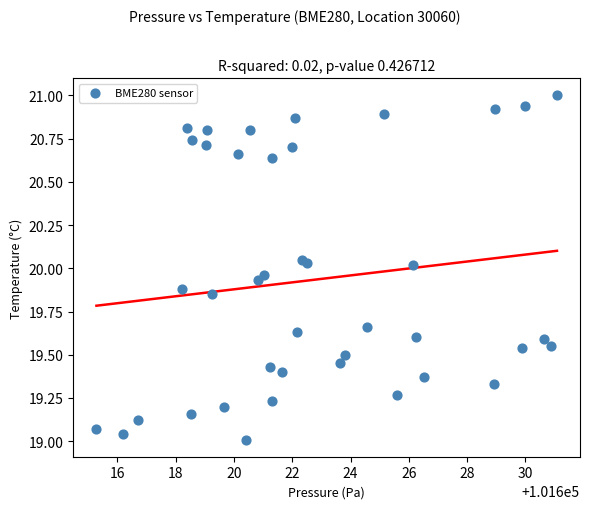

What is the range of Y values (max minus min)?

2.0